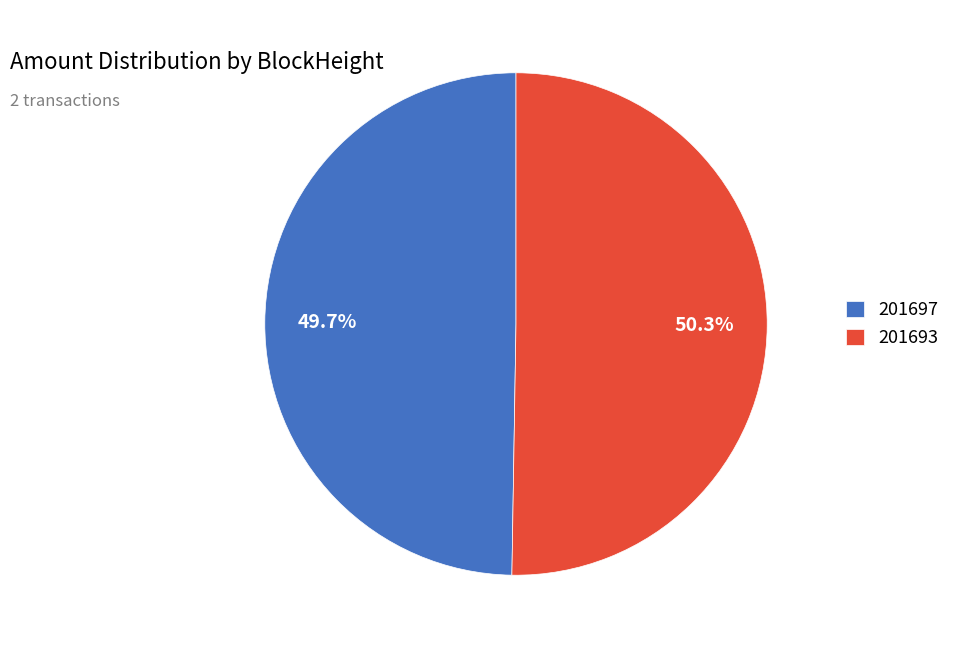

Which category has the smallest portion of the pie?

201697